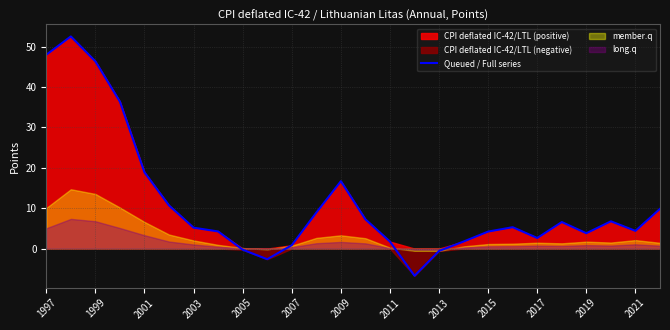

How many points are lower than both their immediate neighbors (excluding endpoints)?

5